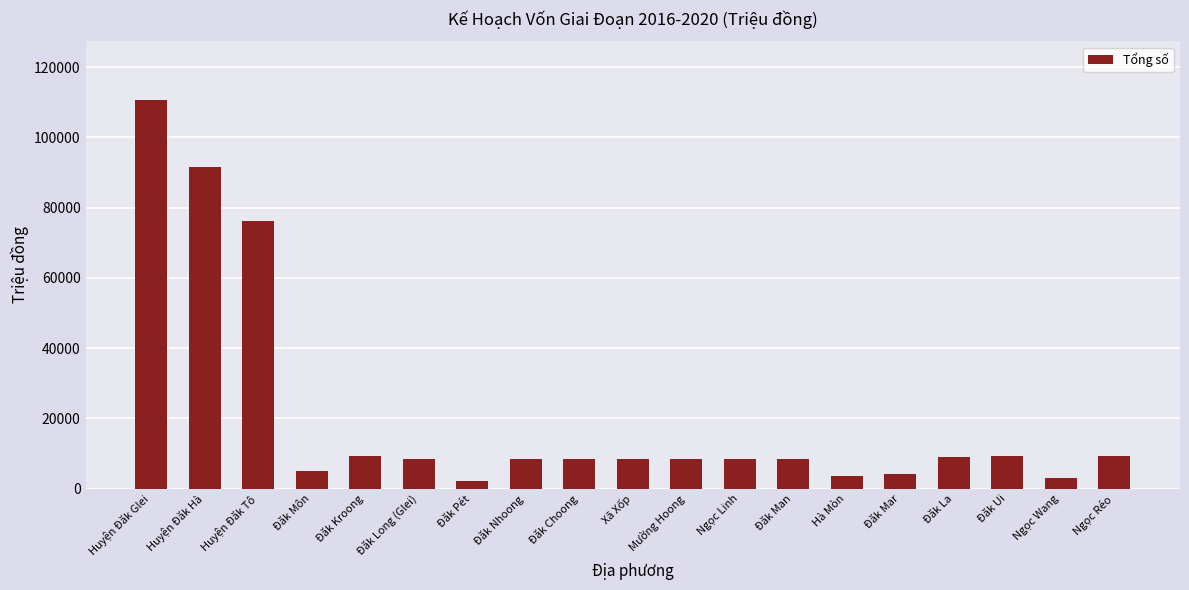

What is the approximate value at Ngọc Linh?

8523.7